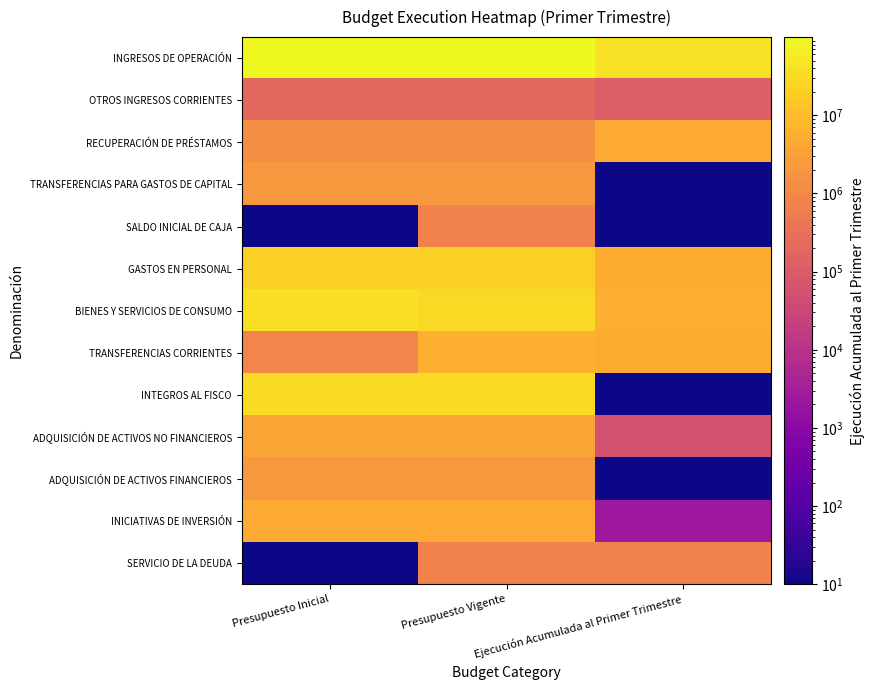

Which has a higher value, Ejecución Acumulada al Primer Trimestre or Presupuesto Inicial?

Presupuesto Inicial